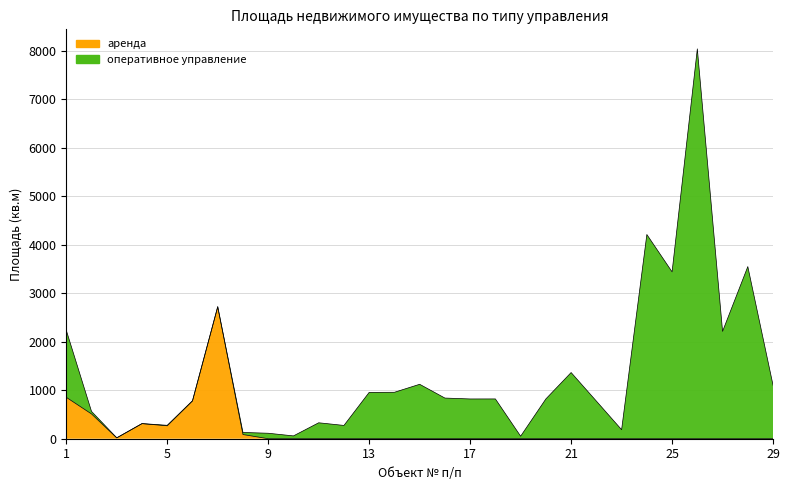

At which label is the value closest to 1360?

1